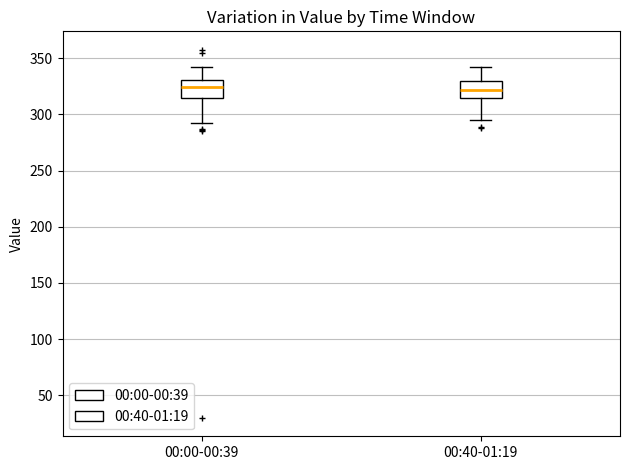

Where does the lower whisker of the box for 00:40-01:19 end on the y-axis? The values are not printed on the chart, so give them approximately, as read against the axis.

295